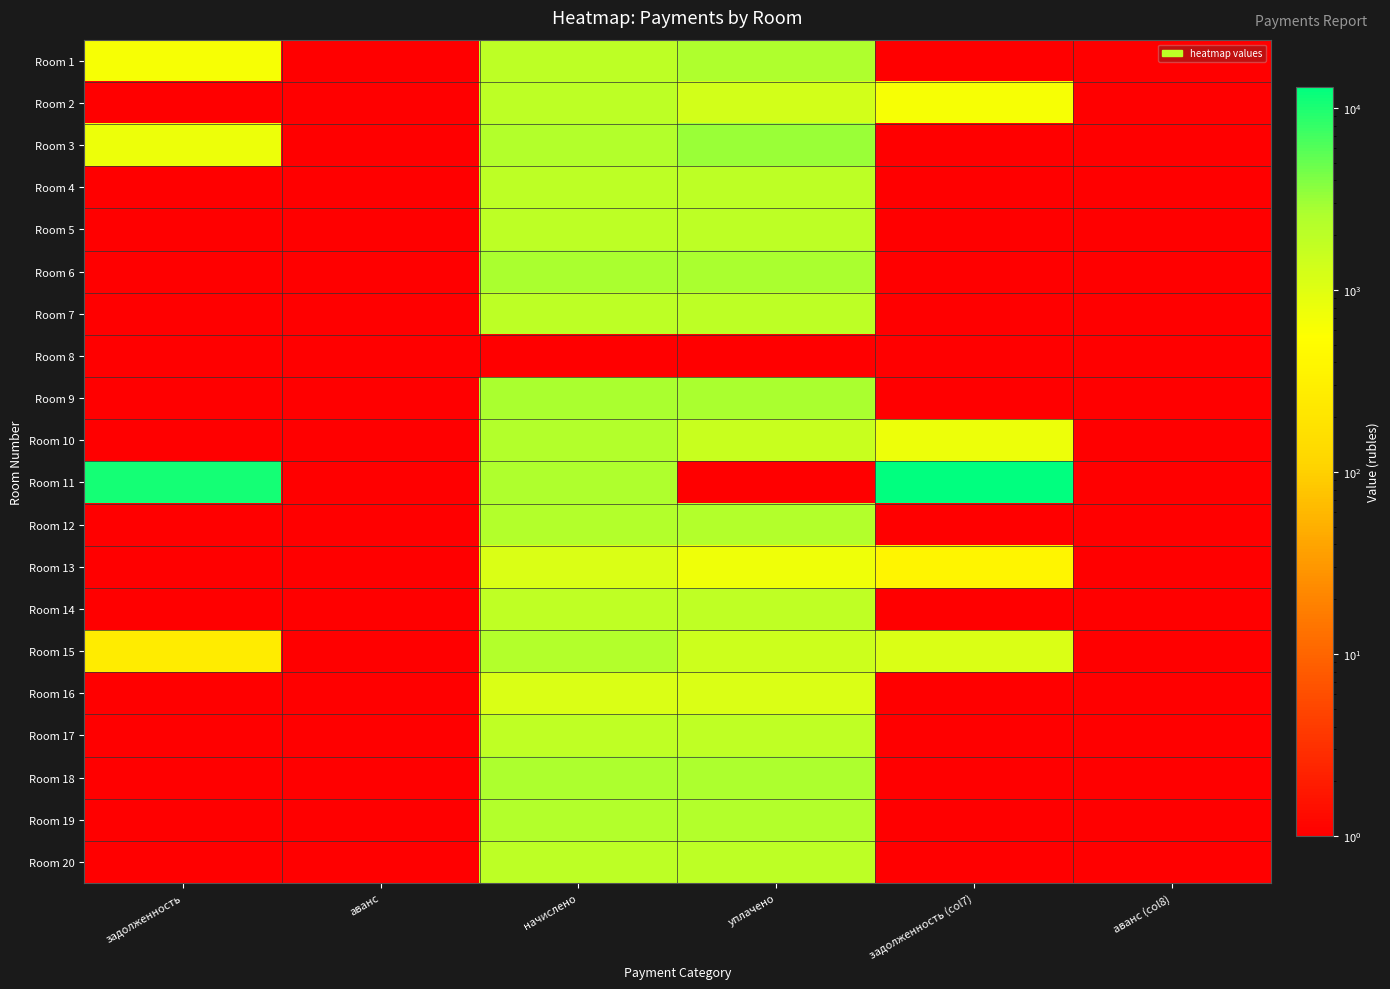

What is the total value across all series at уплачено?

35969.7